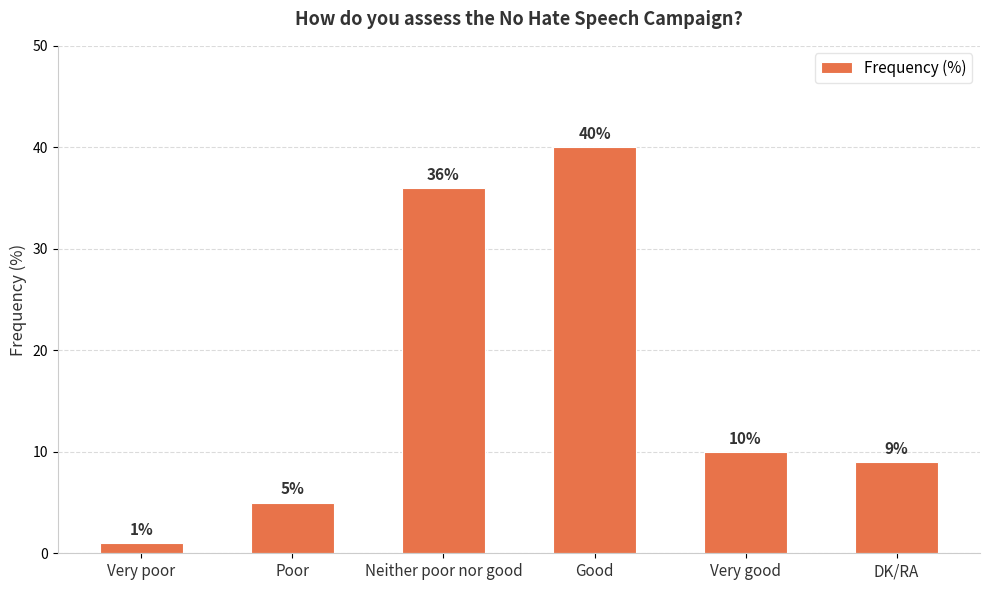

What is the value of the 4th bar from the left?

40